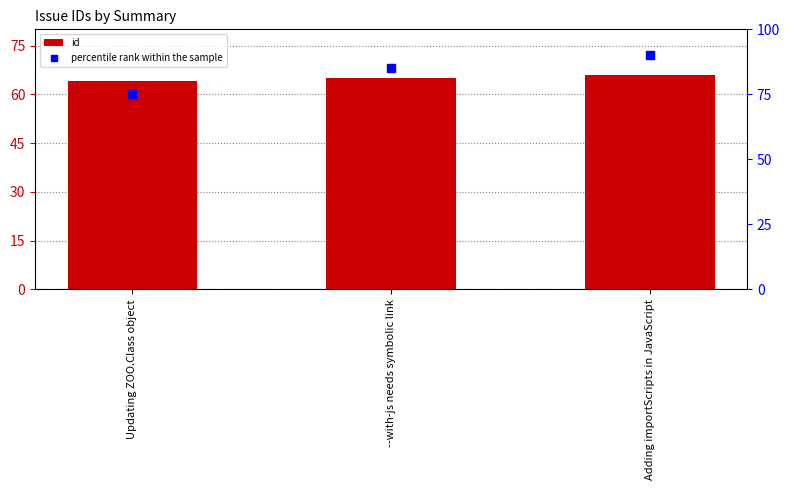

At which category is the sum across all series the highest?

Adding importScripts in JavaScript